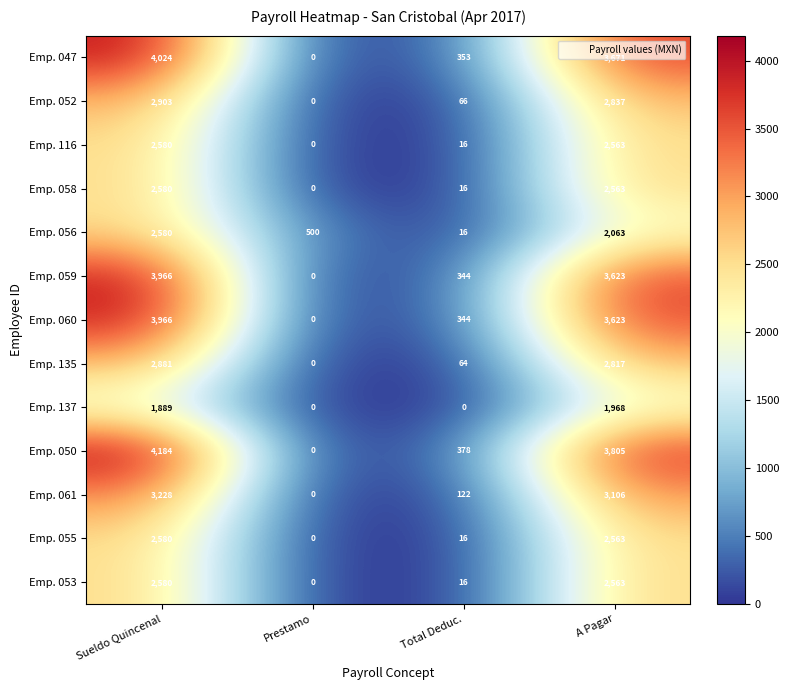

Where does the Emp. 052 series first go above 2837?

Sueldo Quincenal